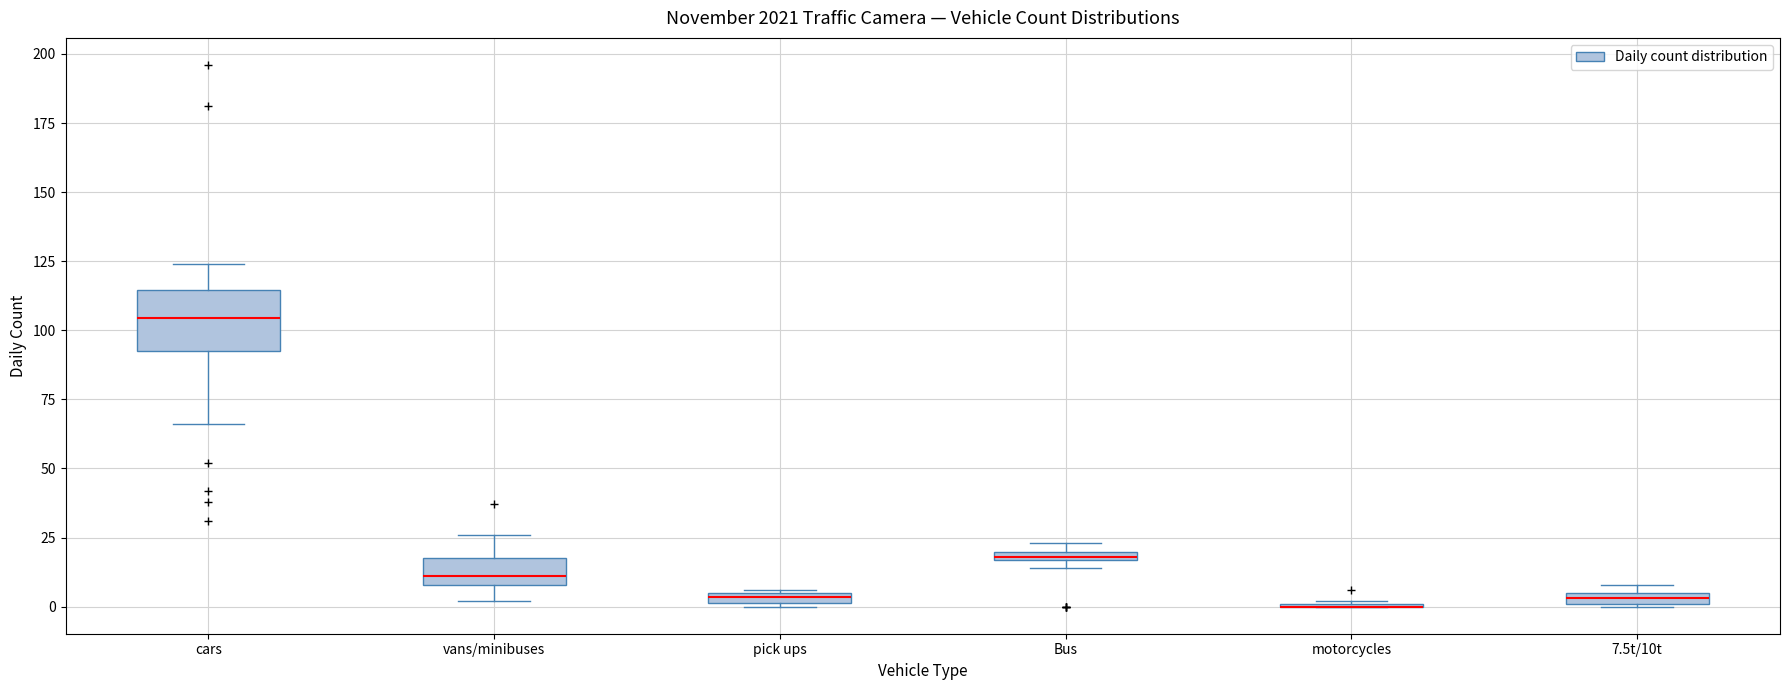

Which box is the tallest, from its lower edge to its upper edge?

cars